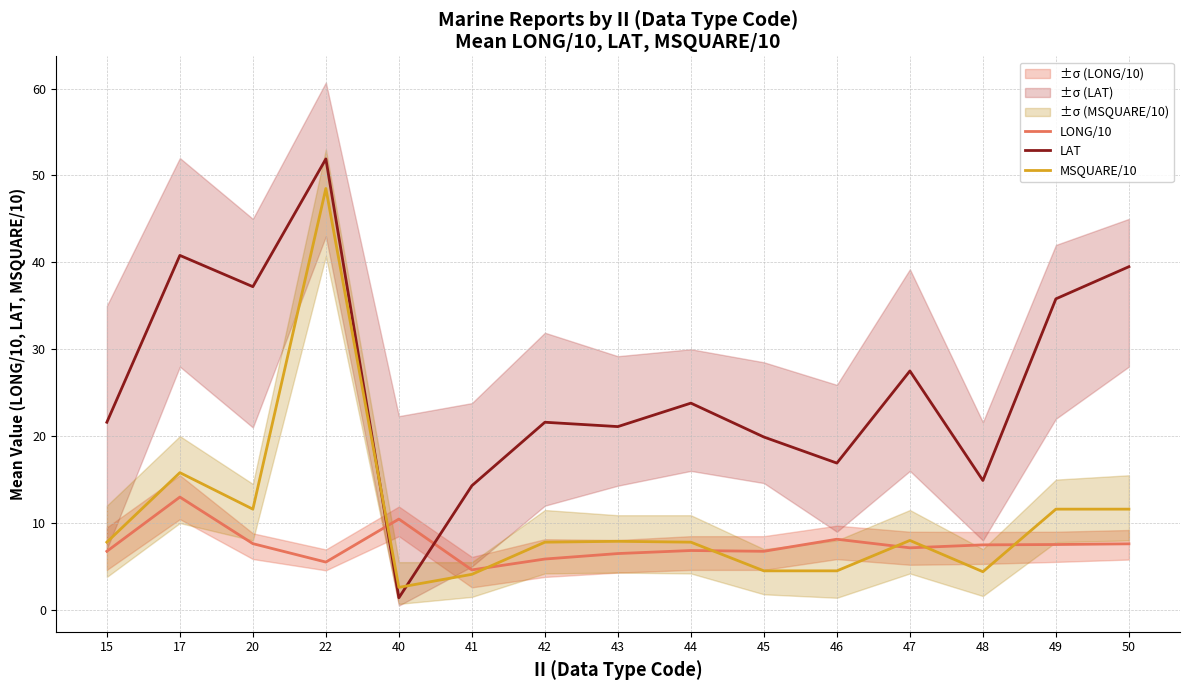

Is it true that LAT equals 20.2 at 41?

False